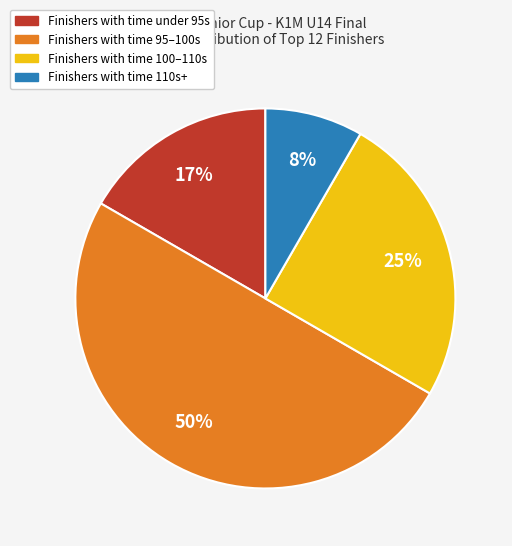

To the nearest percent, what is the average slice percentage?

25%